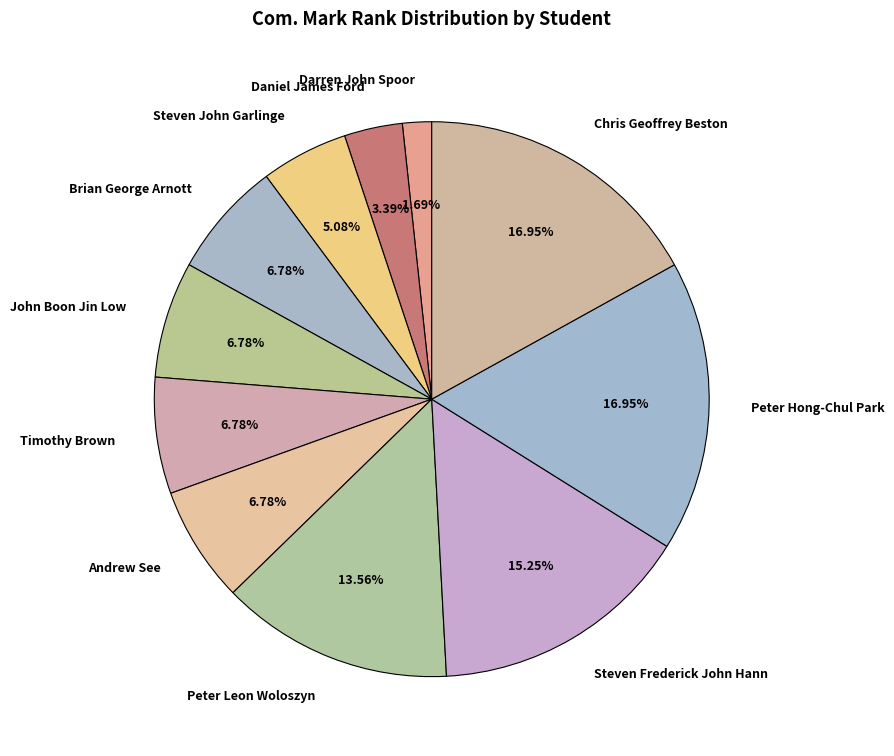

Which slice is the smallest?

Darren John Spoor